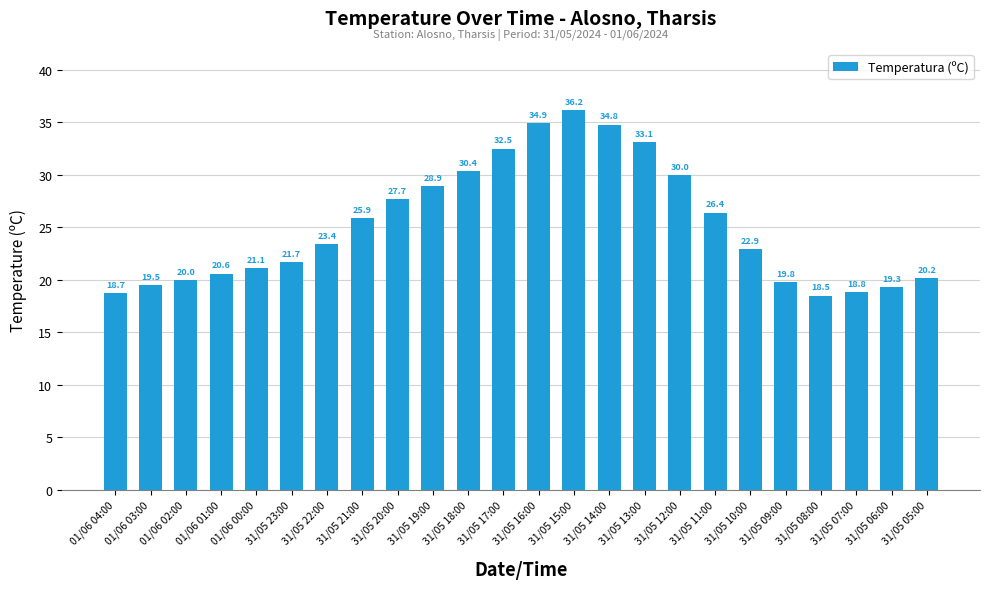

List the labels in order of value, largest first.

31/05 15:00, 31/05 16:00, 31/05 14:00, 31/05 13:00, 31/05 17:00, 31/05 18:00, 31/05 12:00, 31/05 19:00, 31/05 20:00, 31/05 11:00, 31/05 21:00, 31/05 22:00, 31/05 10:00, 31/05 23:00, 01/06 00:00, 01/06 01:00, 31/05 05:00, 01/06 02:00, 31/05 09:00, 01/06 03:00, 31/05 06:00, 31/05 07:00, 01/06 04:00, 31/05 08:00